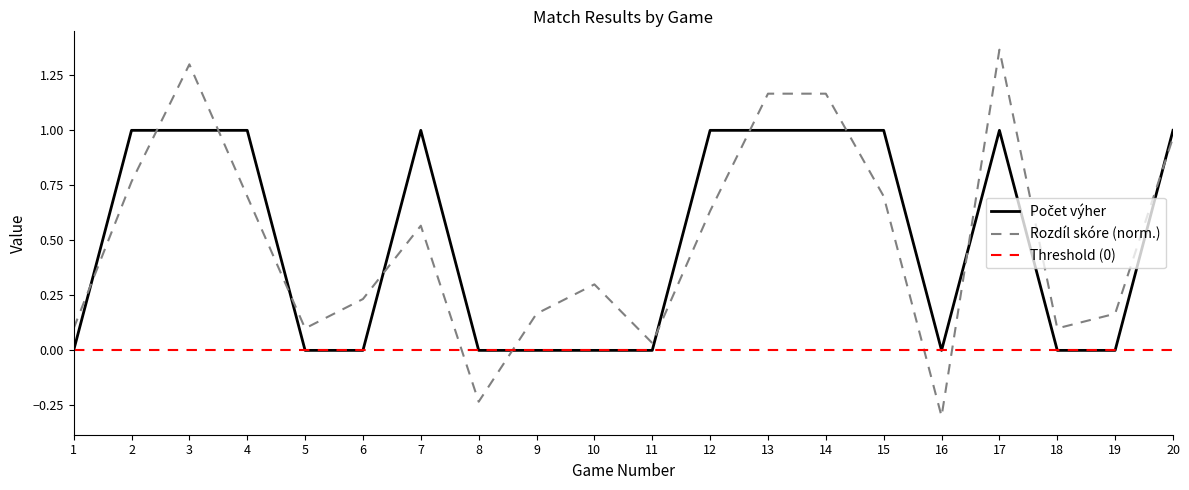

Which series has the widest spread of values?

Rozdíl skóre (norm.)